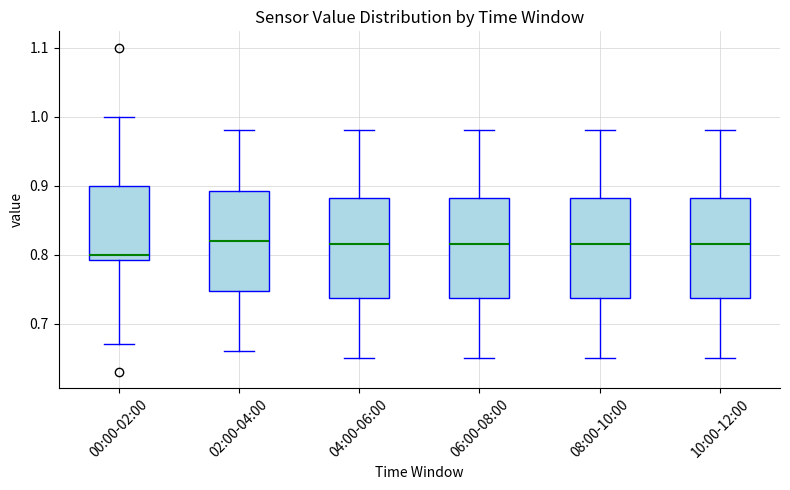

Where is the lower edge of the box for 06:00-08:00 on the y-axis? The values are not printed on the chart, so give them approximately, as read against the axis.

0.74